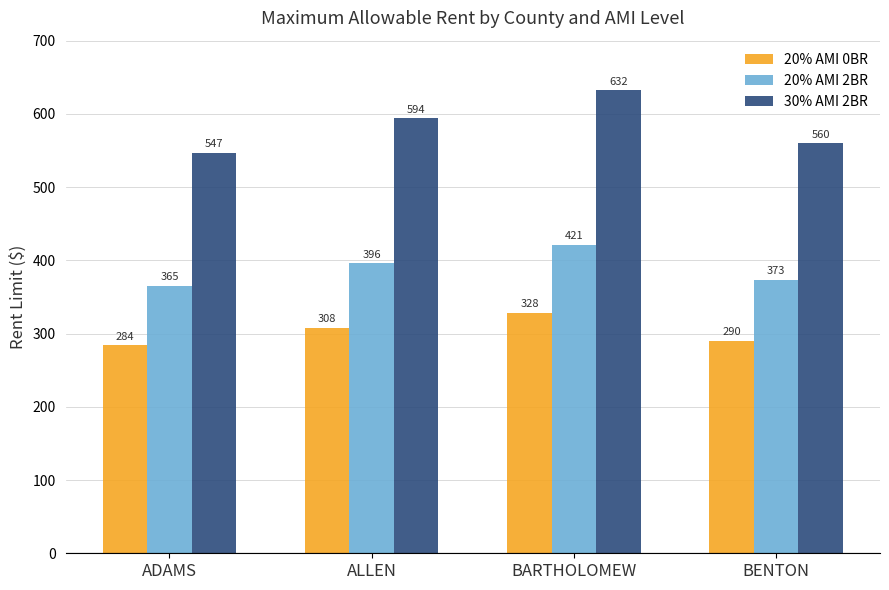

Between ADAMS and BARTHOLOMEW, which series saw the biggest shift?

30% AMI 2BR